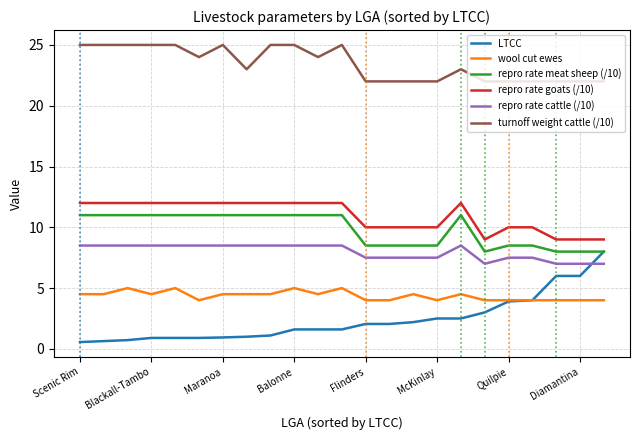

True or false: repro rate cattle (/10) and turnoff weight cattle (/10) intersect in this chart.

False